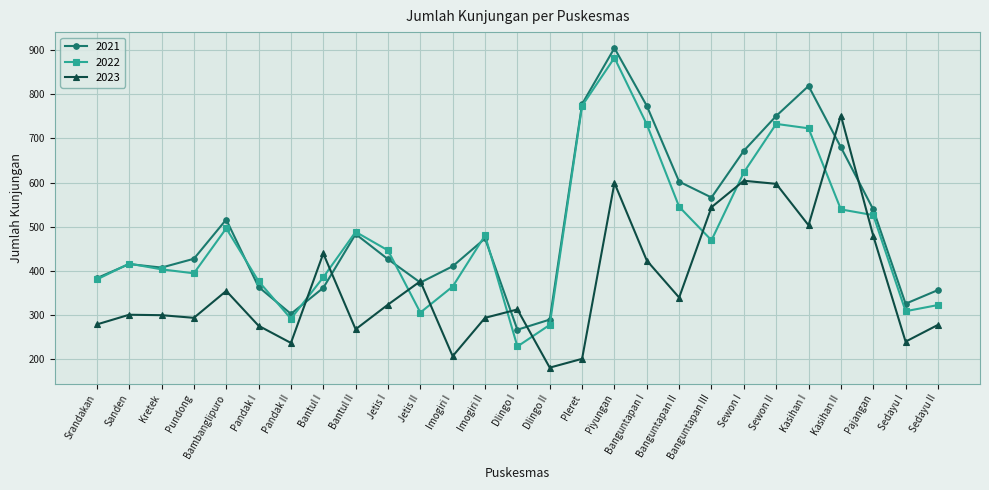

What are all the series names shown in the legend?

2021, 2022, 2023